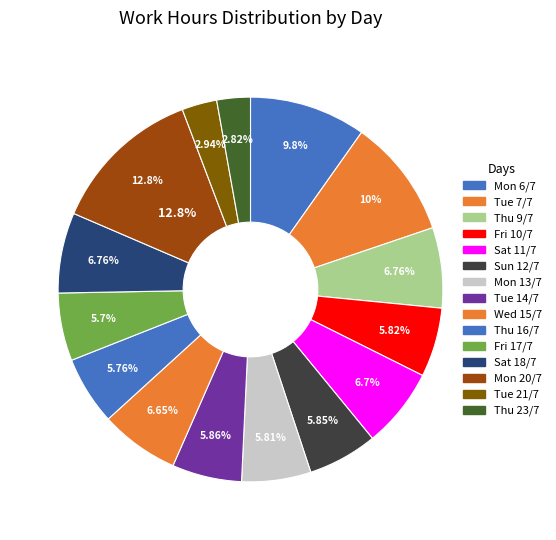

Rank the categories by value from highest to lowest.

Mon 20/7, Tue 7/7, Mon 6/7, Thu 9/7, Sat 18/7, Sat 11/7, Wed 15/7, Tue 14/7, Sun 12/7, Fri 10/7, Mon 13/7, Thu 16/7, Fri 17/7, Tue 21/7, Thu 23/7